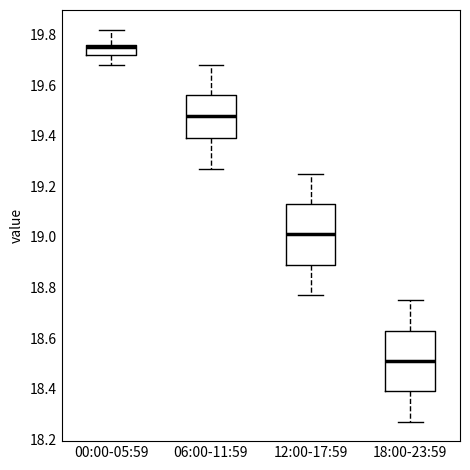

Which box has the lowest median line?

18:00-23:59